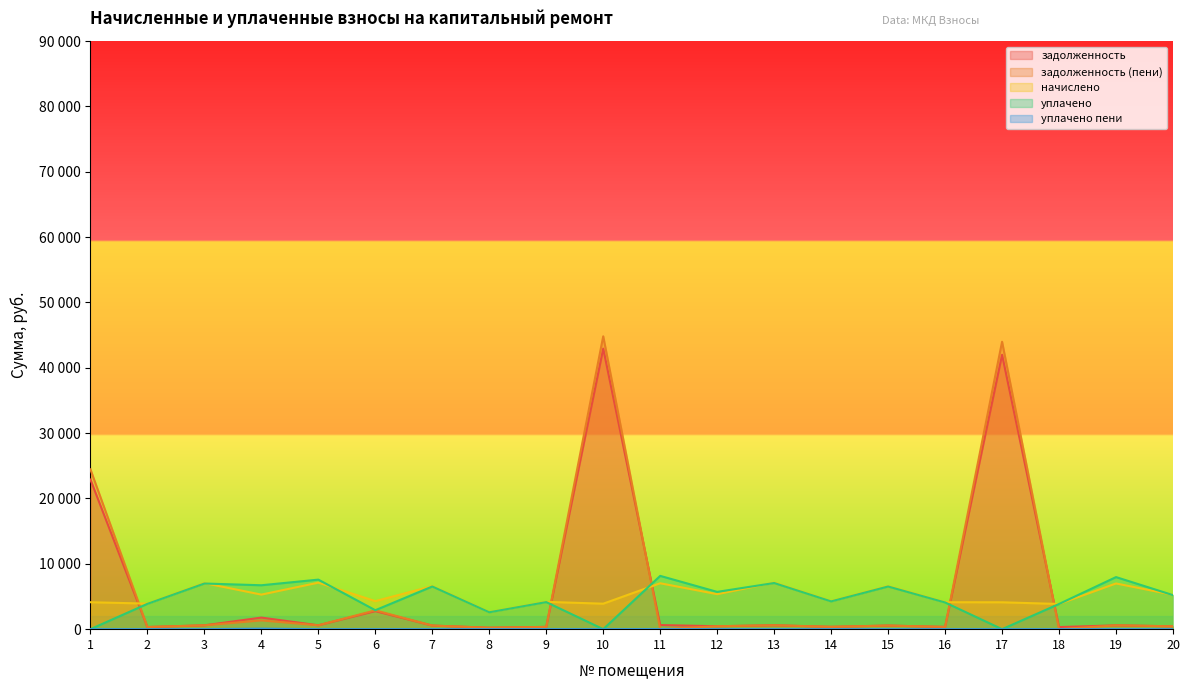

What is the highest value of the начислено series?

7128.2